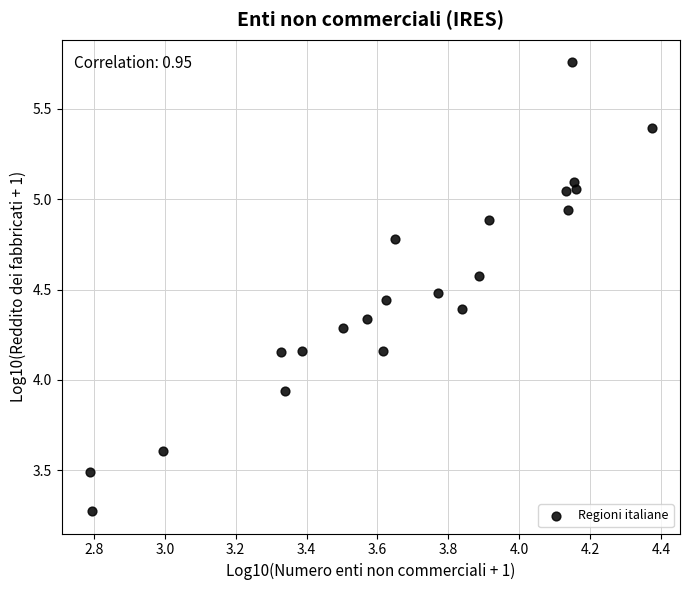

What is the range of X values (max minus min)?

1.6